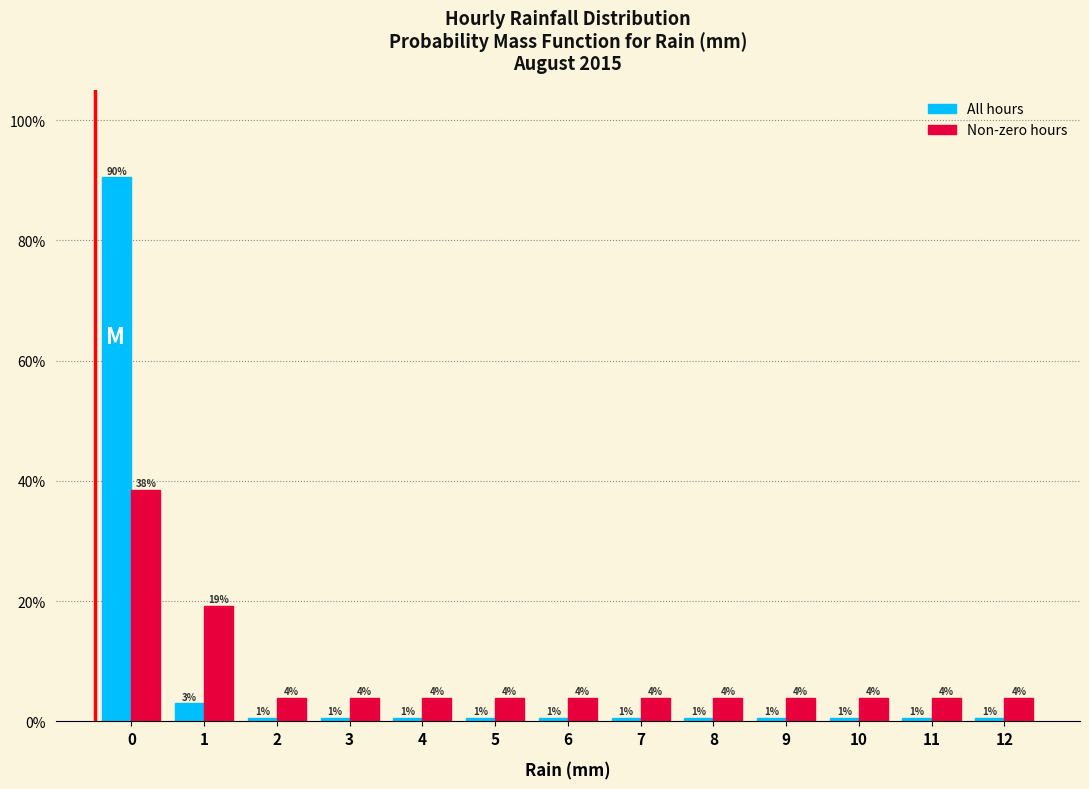

Are the bars horizontal?

No